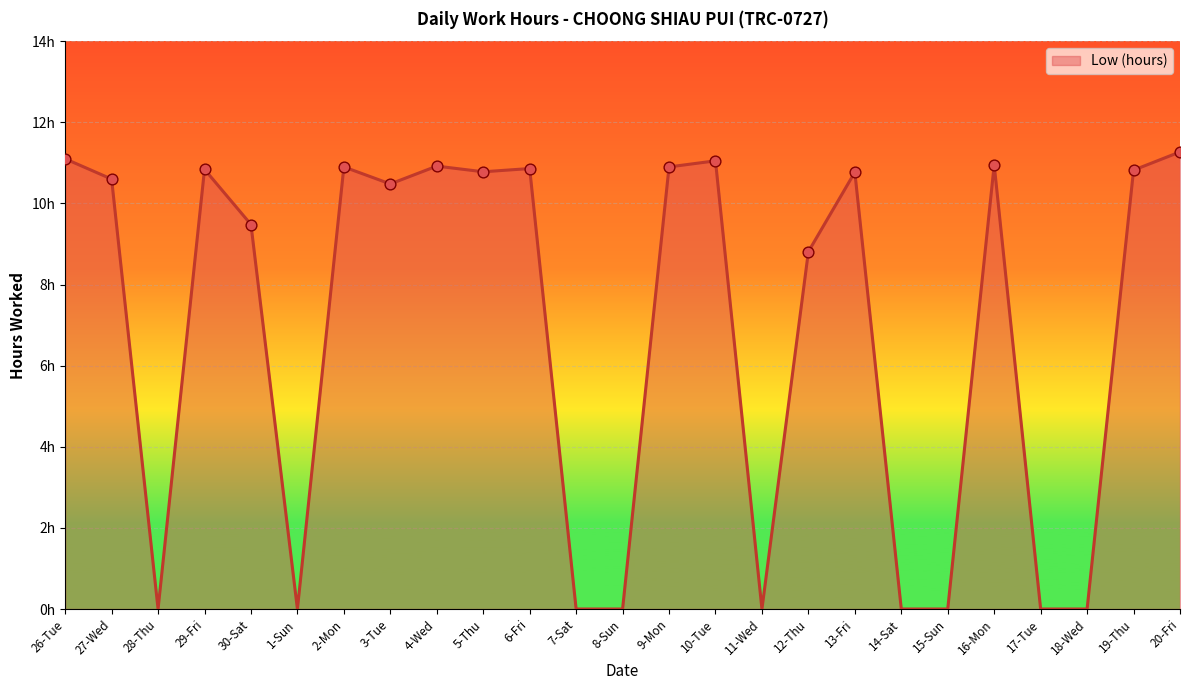

What is the change in value from 16-Mon to 17-Tue?

-10.9